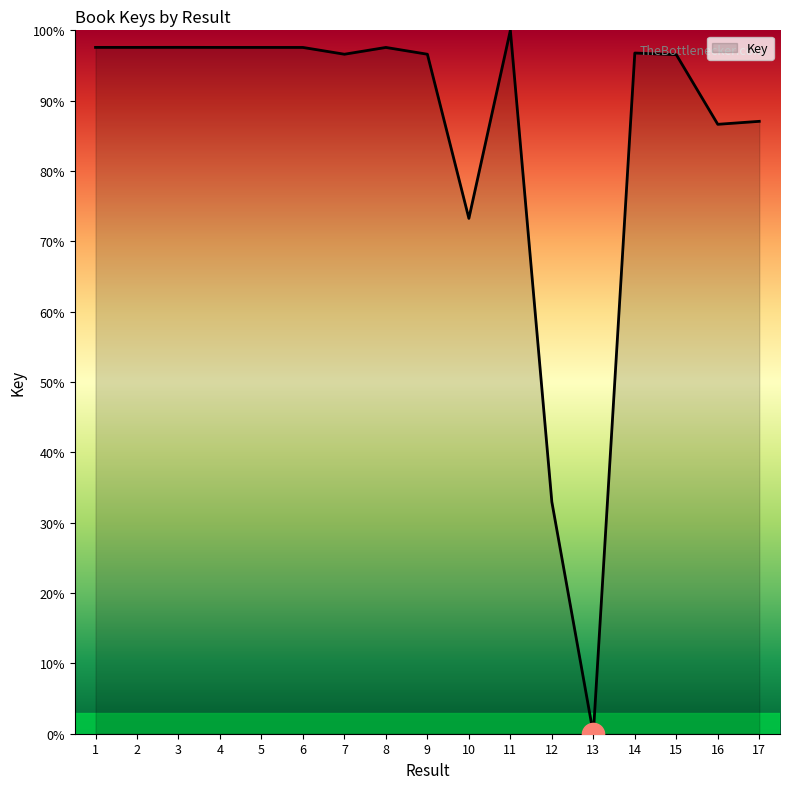

What is the difference between the maximum and minimum values?

100.0